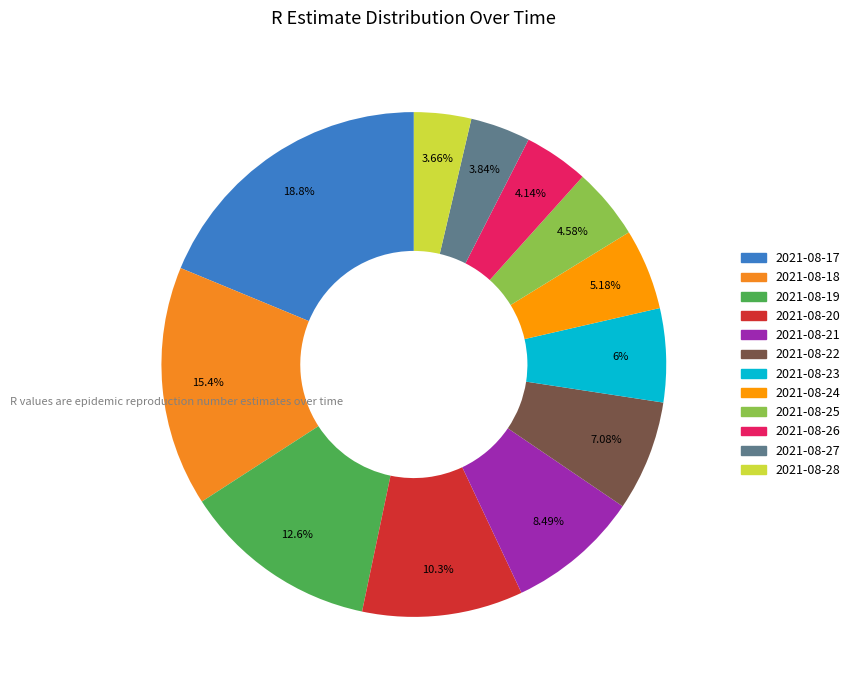

What is the total percentage of 2021-08-28 and 2021-08-24?

8.8%